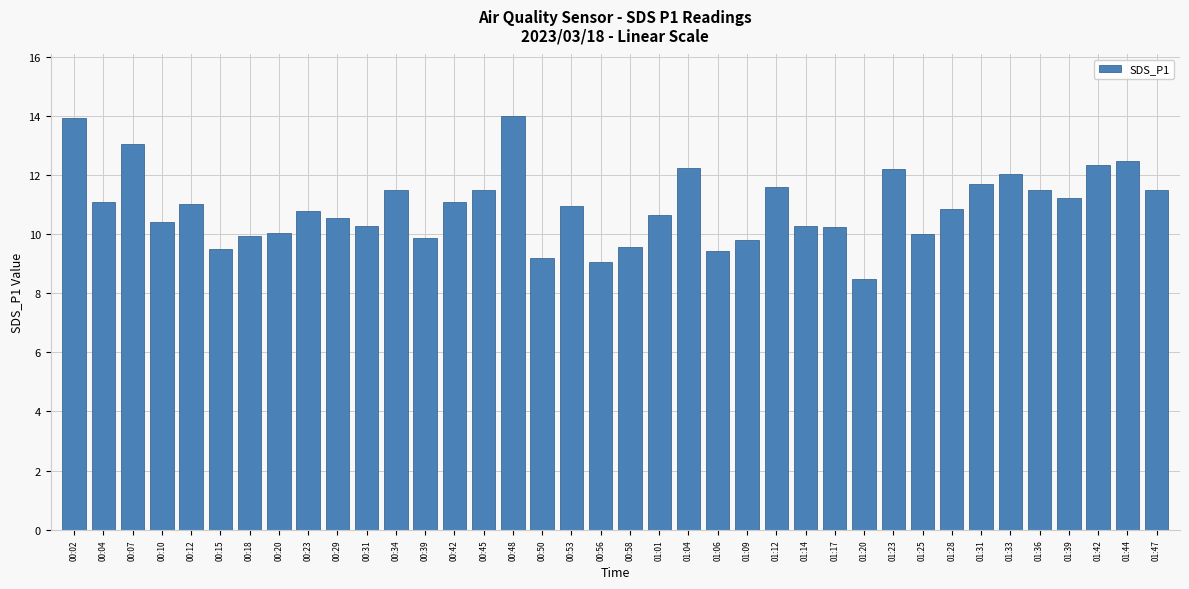

What is the label of the 17th bar from the left?

00:50